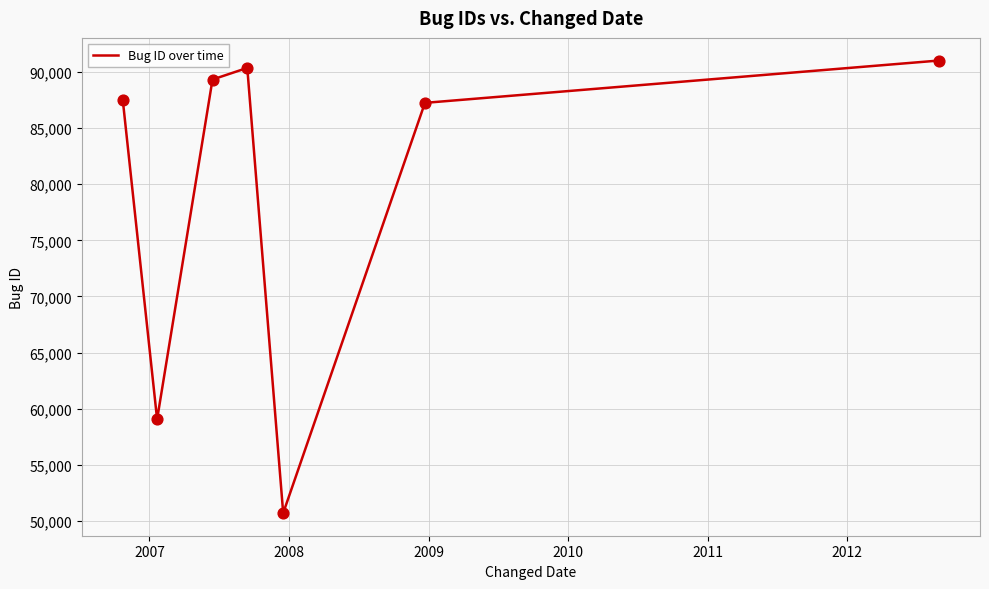

What is the average value?

79325